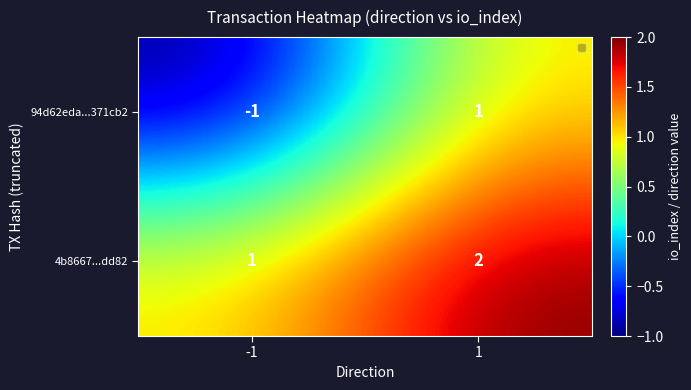

True or false: 4b8667...dd82 has a value of 2 at -1.

False